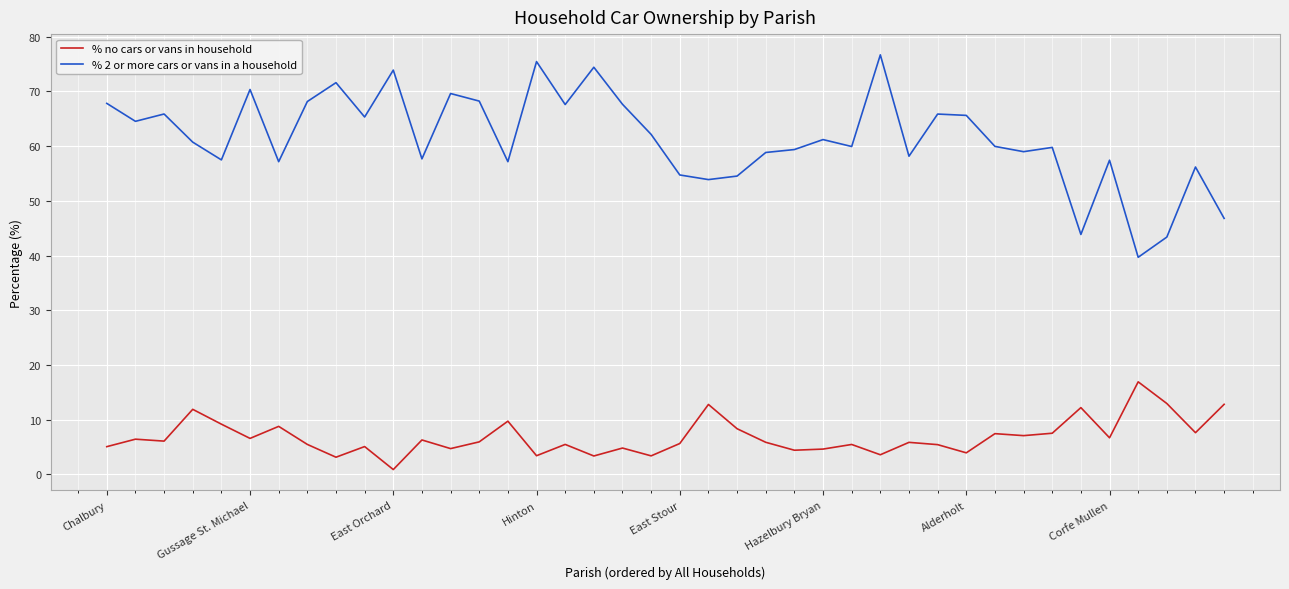

Which series has the largest total across all categories?

% 2 or more cars or vans in a household